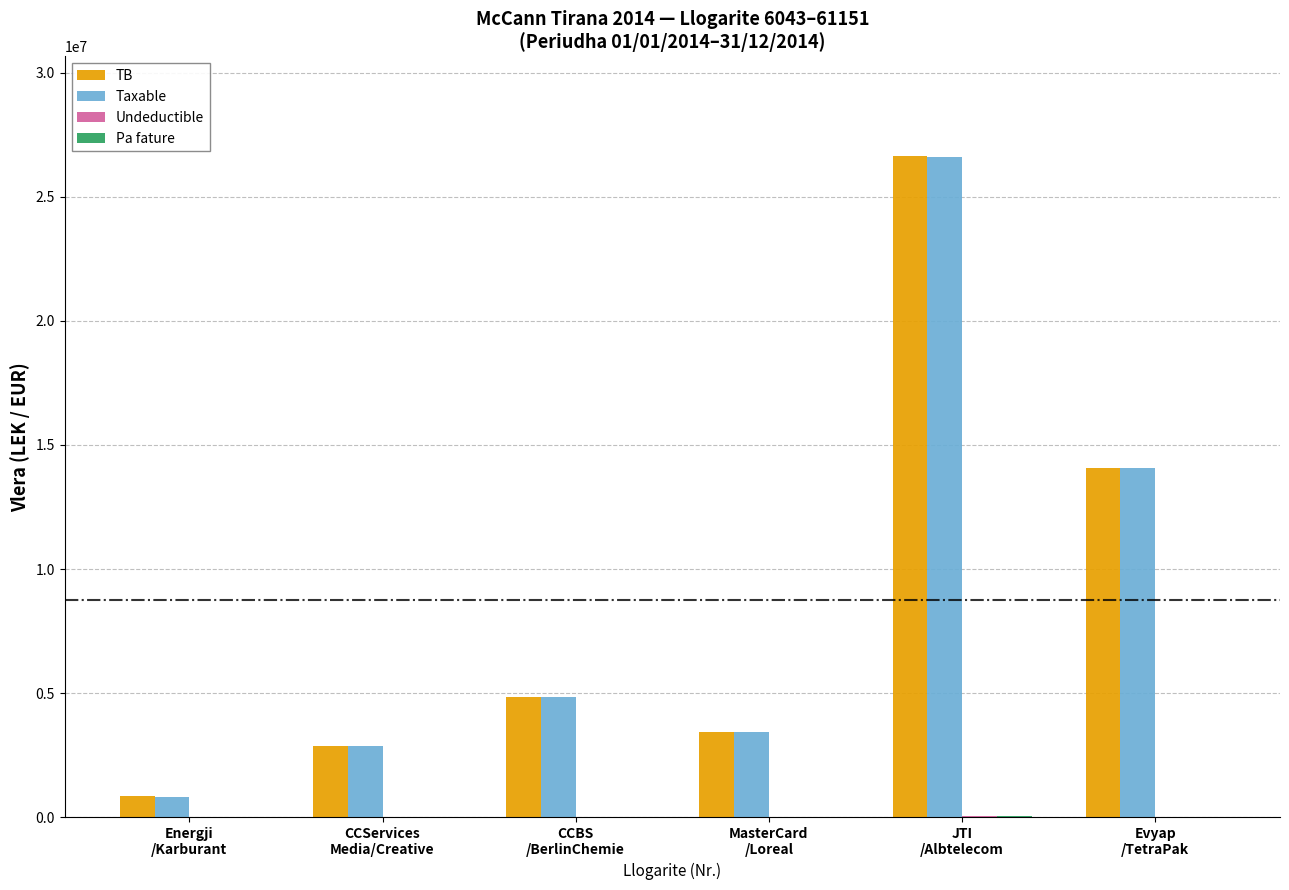

What is the maximum value for Taxable?

26605736.4